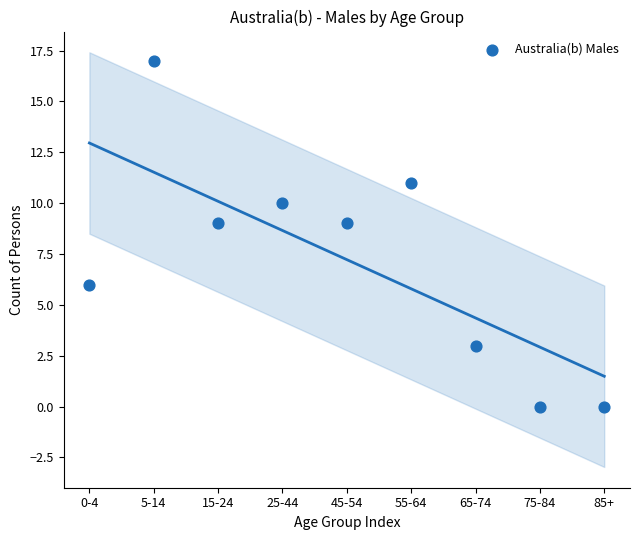

What is the range of Y values (max minus min)?

17